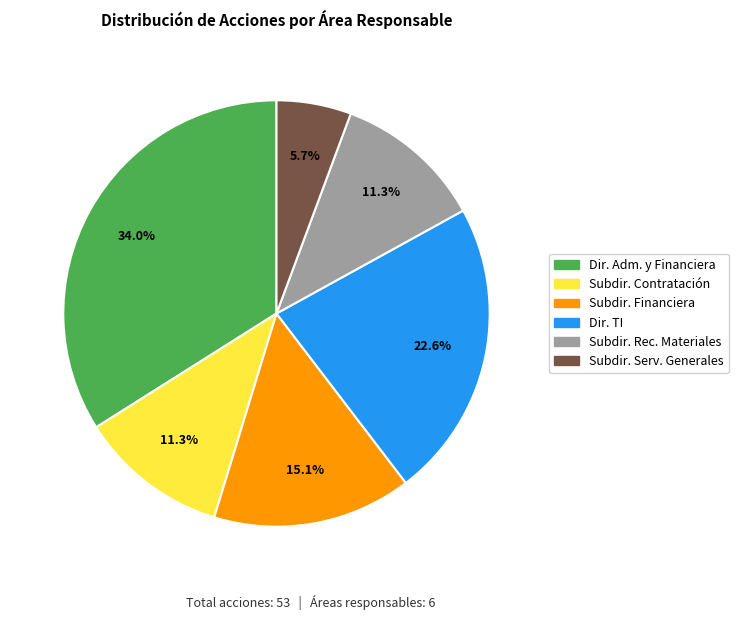

Count the number of slices in the pie.

6